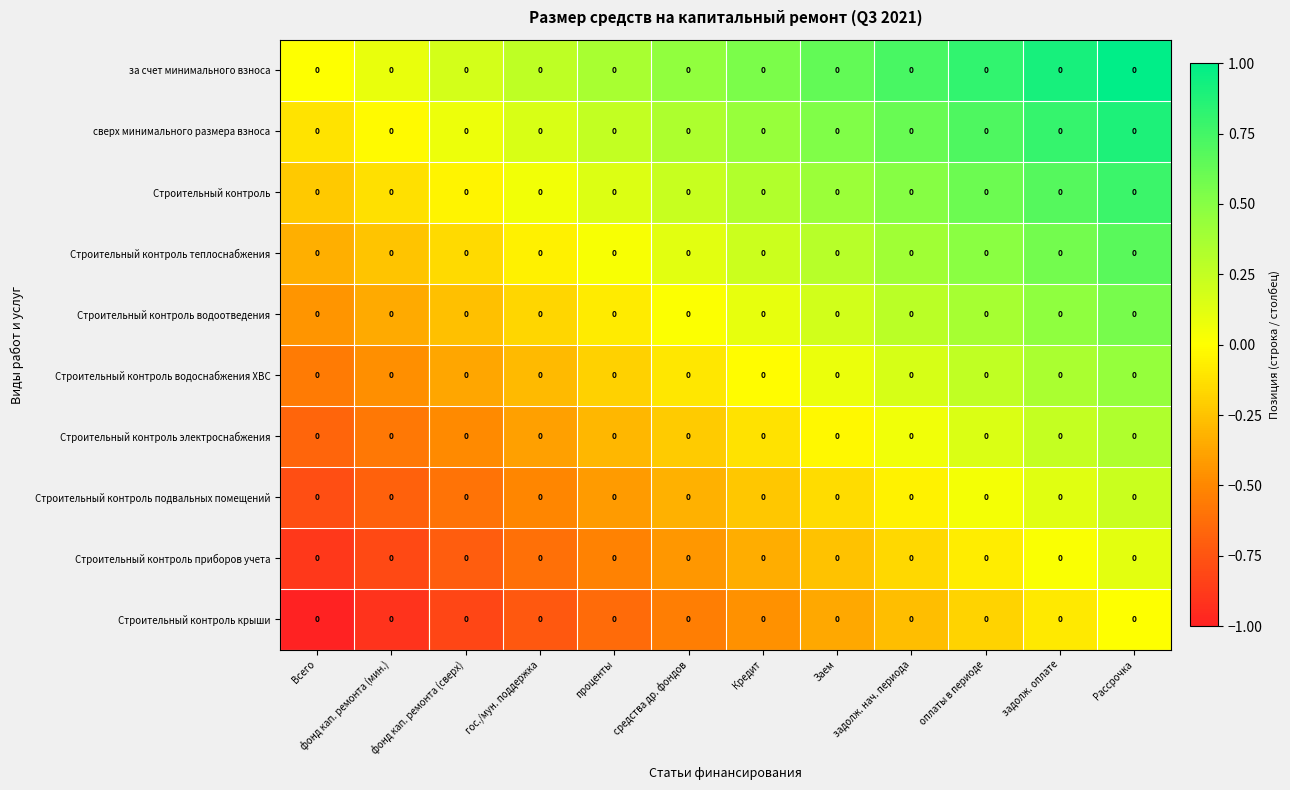

At which category is the sum across all series the highest?

Рассрочка